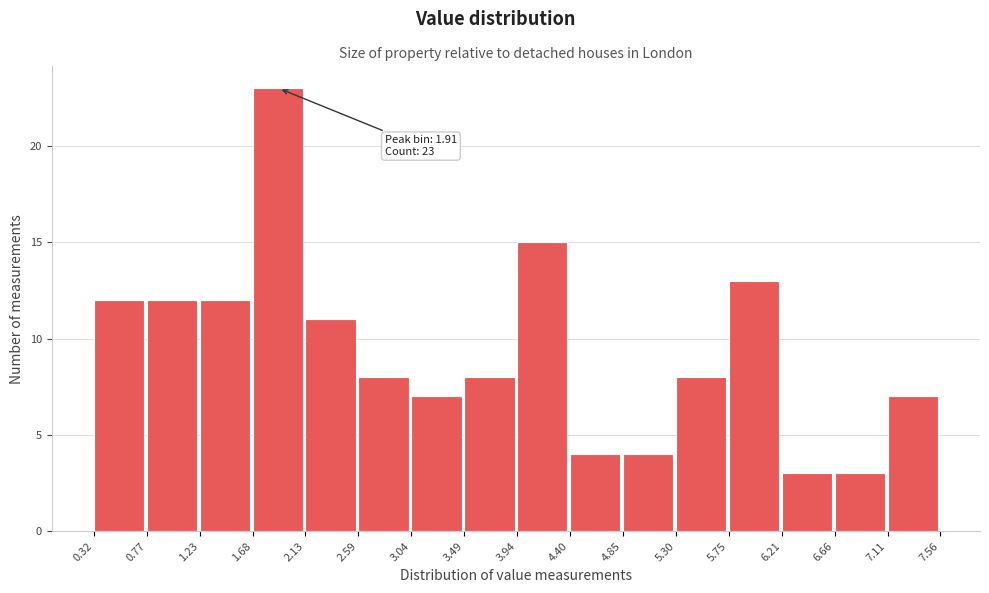

Which range on the x-axis has the tallest bar?

1.68 to 2.13